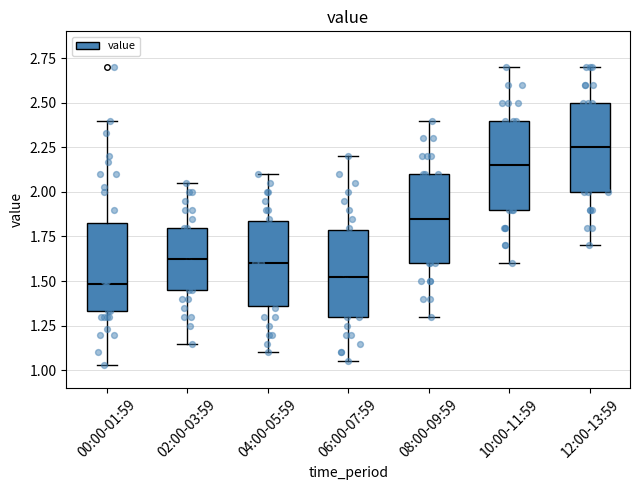

Reading left to right, read every box against the y-axis: the position of its median line, the range the box covers, and the ends of its whiskers. The values are not printed on the chart, so give them approximately, as read against the axis.

00:00-01:59: median 1.50, box 1.35 to 1.85, whiskers 1.05 to 2.40
02:00-03:59: median 1.65, box 1.45 to 1.80, whiskers 1.15 to 2.05
04:00-05:59: median 1.60, box 1.35 to 1.85, whiskers 1.10 to 2.10
06:00-07:59: median 1.55, box 1.30 to 1.80, whiskers 1.05 to 2.20
08:00-09:59: median 1.85, box 1.60 to 2.10, whiskers 1.30 to 2.40
10:00-11:59: median 2.15, box 1.90 to 2.40, whiskers 1.60 to 2.70
12:00-13:59: median 2.25, box 2.00 to 2.50, whiskers 1.70 to 2.70